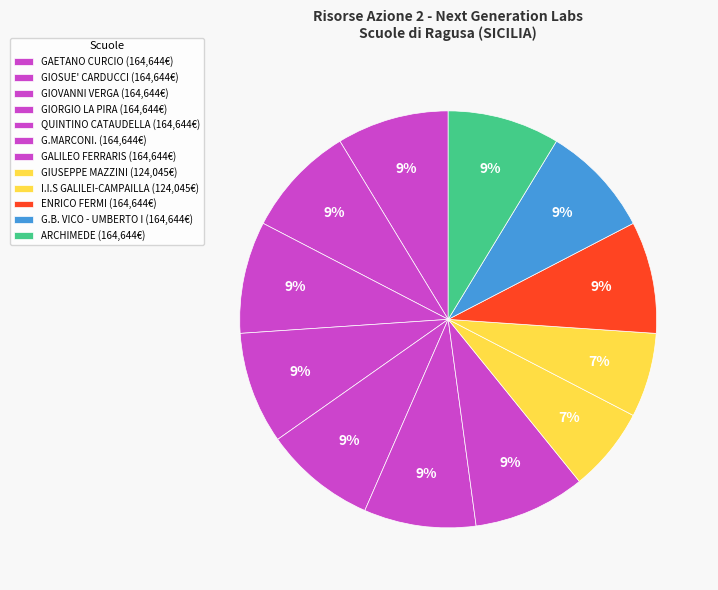

To the nearest percent, what portion does ENRICO FERMI represent?

9%